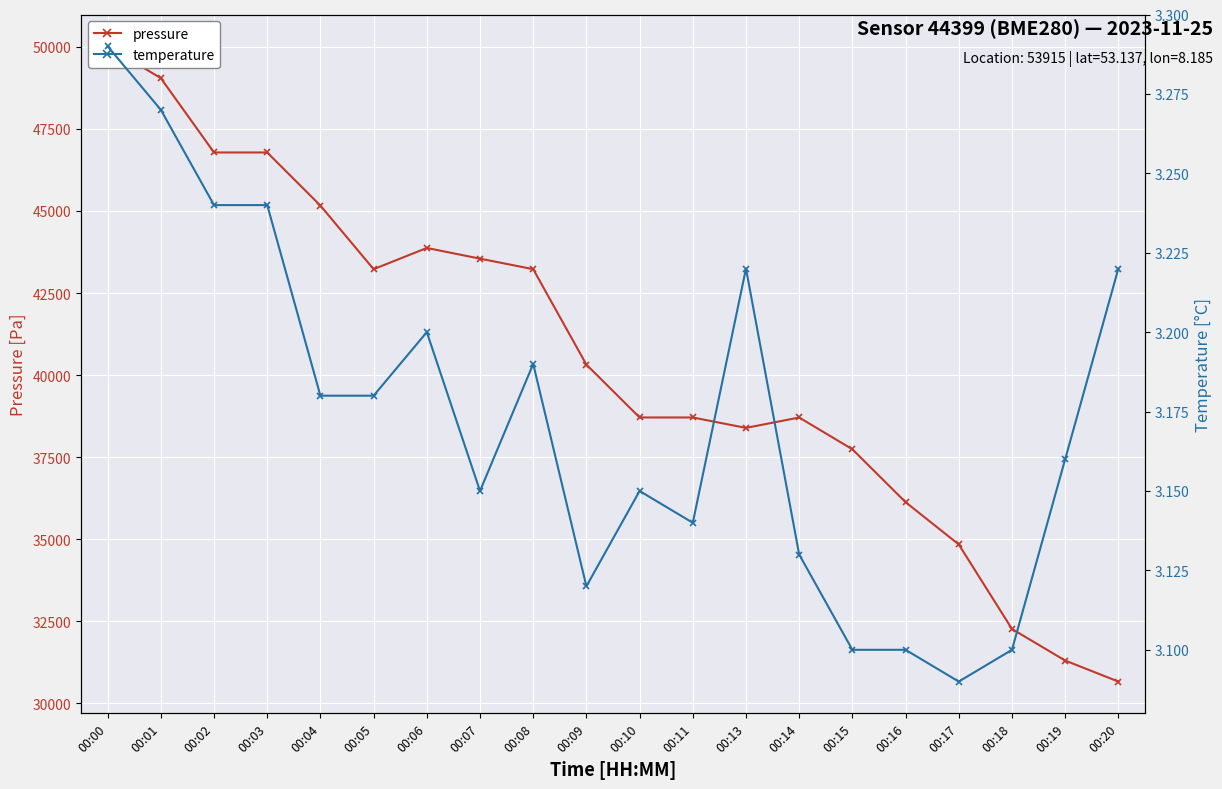

What is the spread (max minus min) of values at 00:04?

45160.5